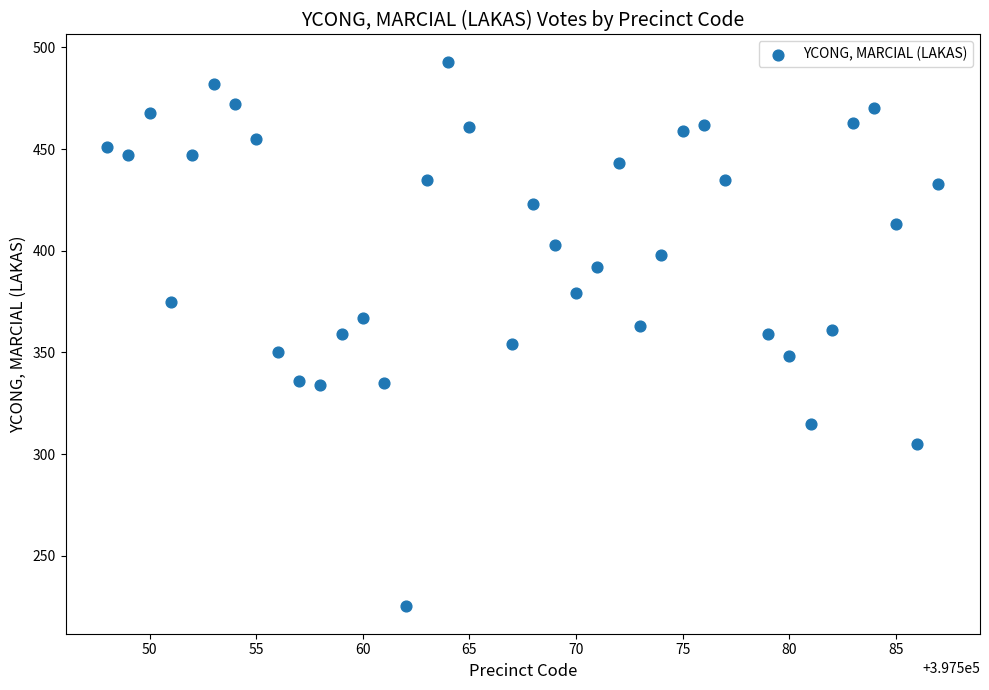

What is the range of X values (max minus min)?

39